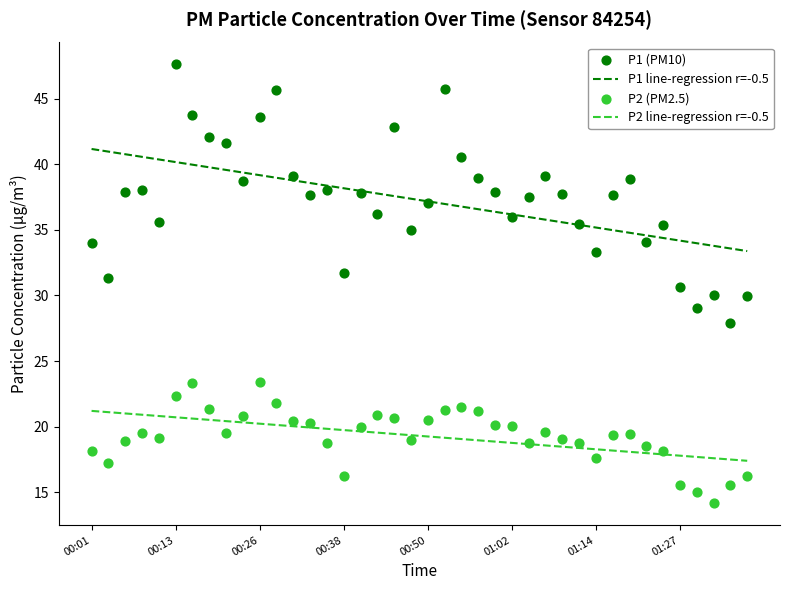

What is the lowest value of the P2 line-regression r=-0.5 series?

17.4